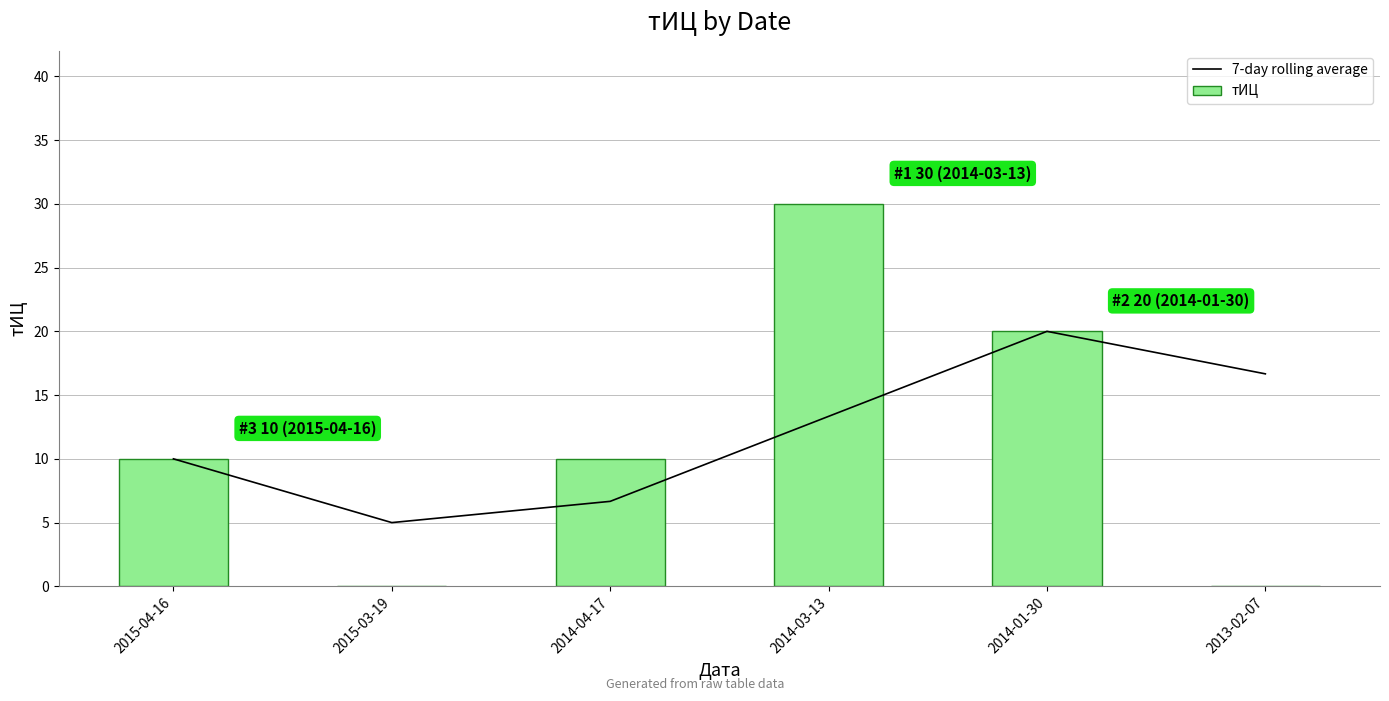

Is it true that 7-day rolling average equals 18.1 at 2014-03-13?

False